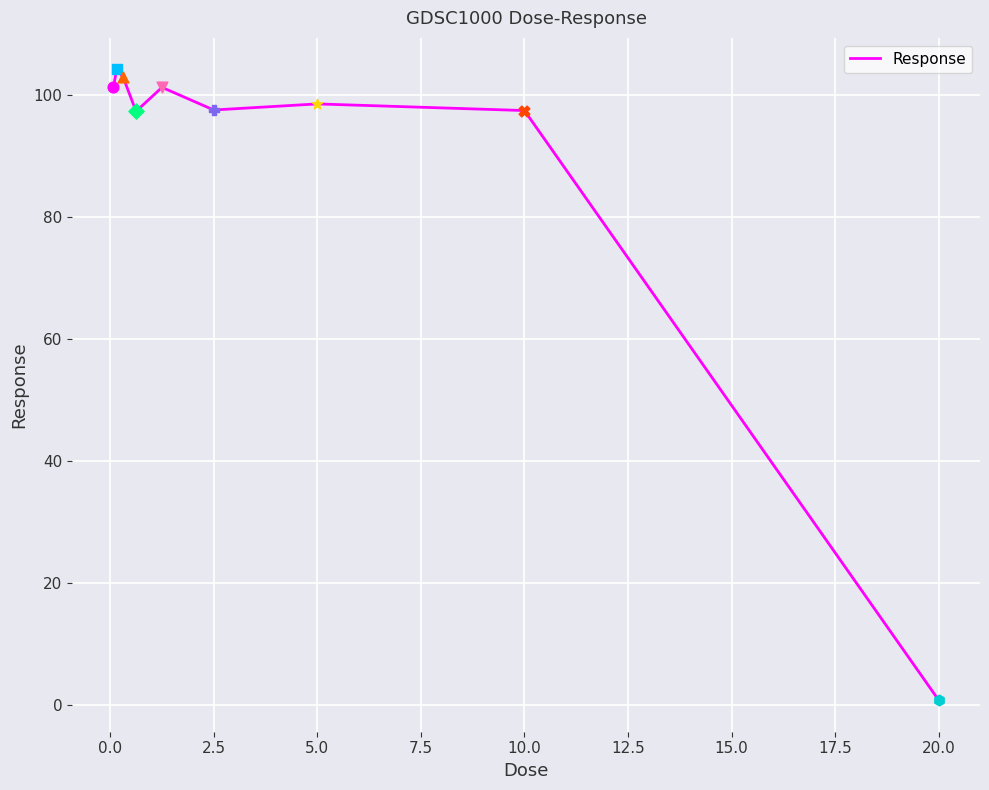

Is this an area chart (filled region under the line)?

No